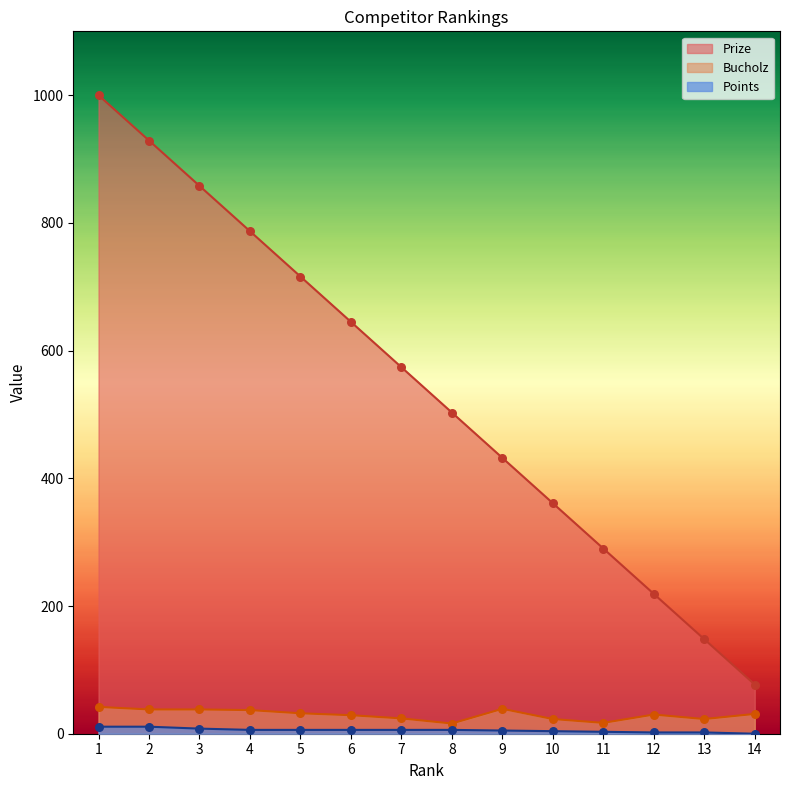

What is the total value across all series at 1?

1053